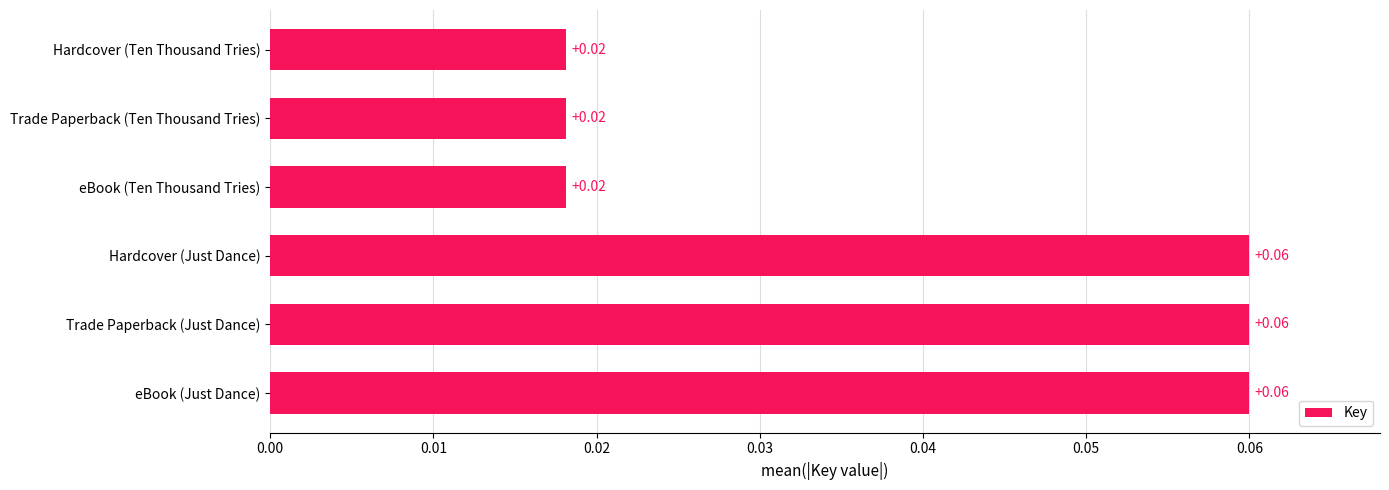

What is the label of the 6th bar from the top?

eBook (Just Dance)